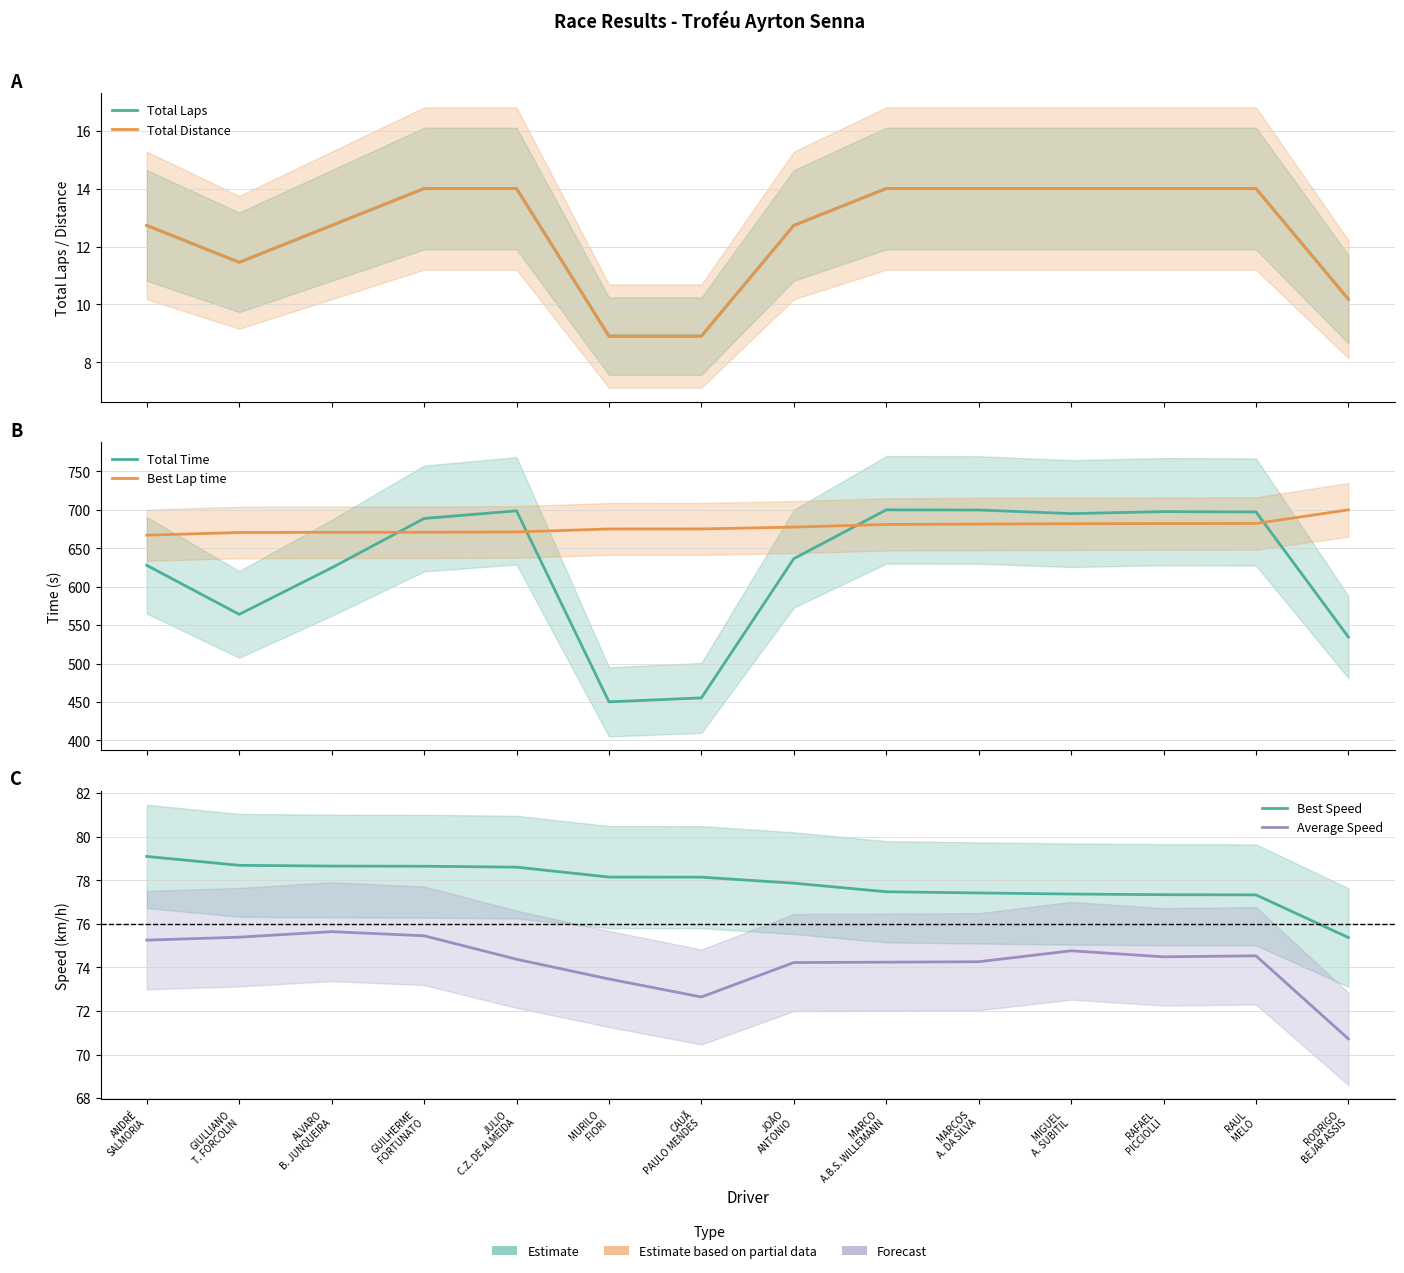

Which has a higher value, ANDRÉ
SALMORIA or MARCO
A.B.S. WILLEMANN?

MARCO
A.B.S. WILLEMANN